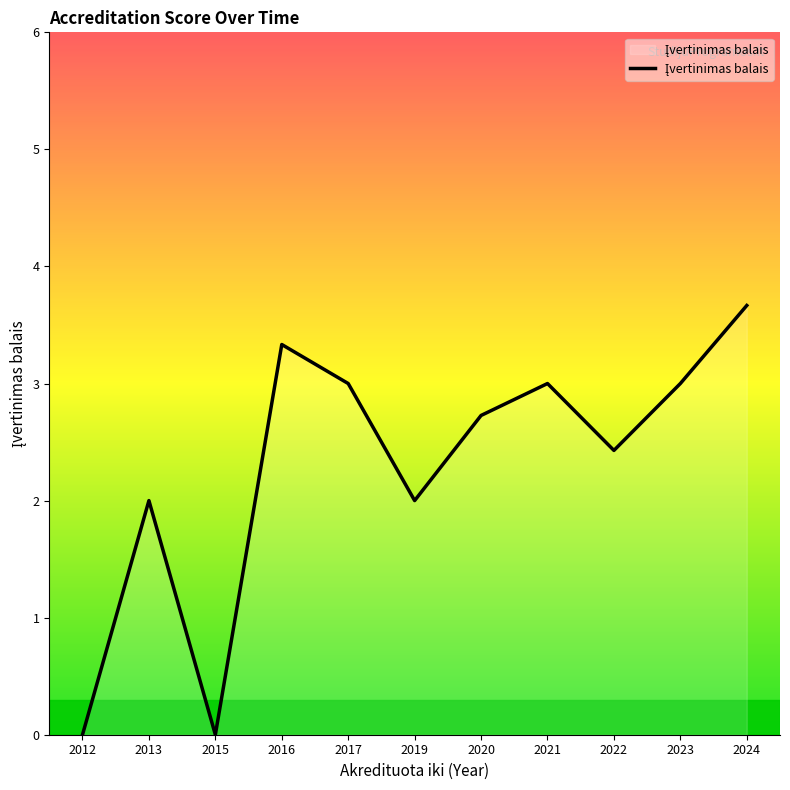

Does the chart display data point markers on the line(s)?

No